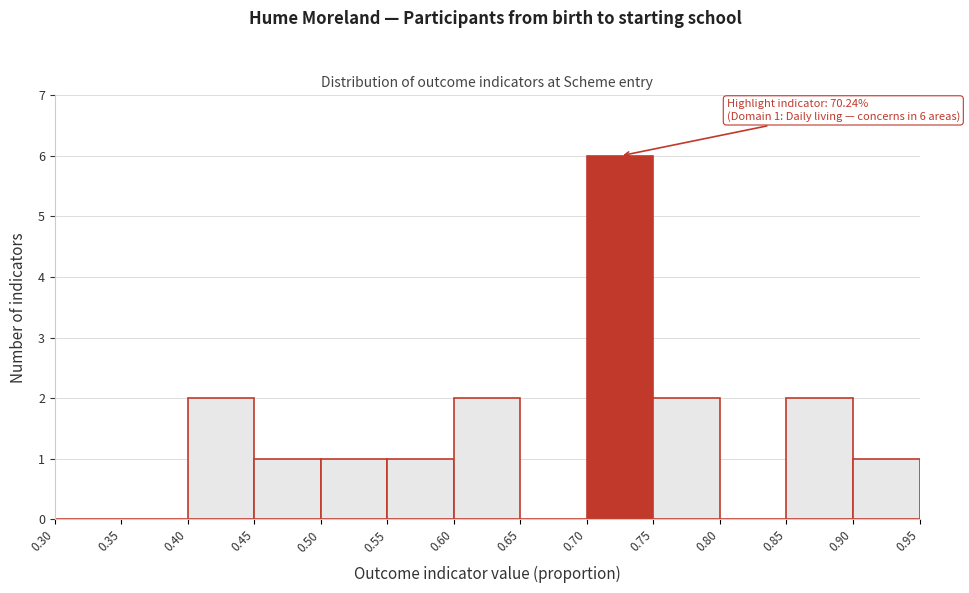

Over which range of the x-axis is the bar tallest?

0.70 to 0.75